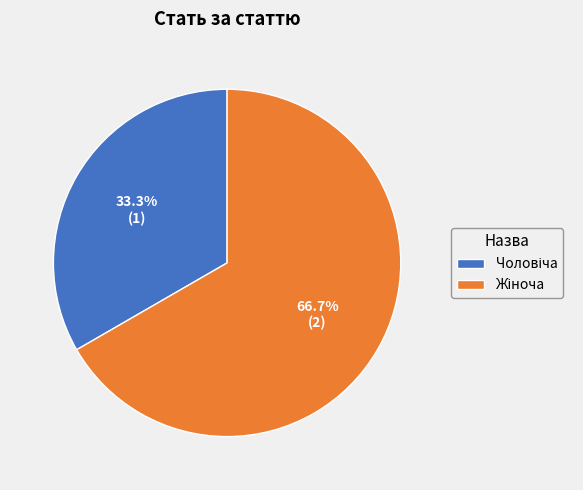

Does any single category account for the majority?

Yes